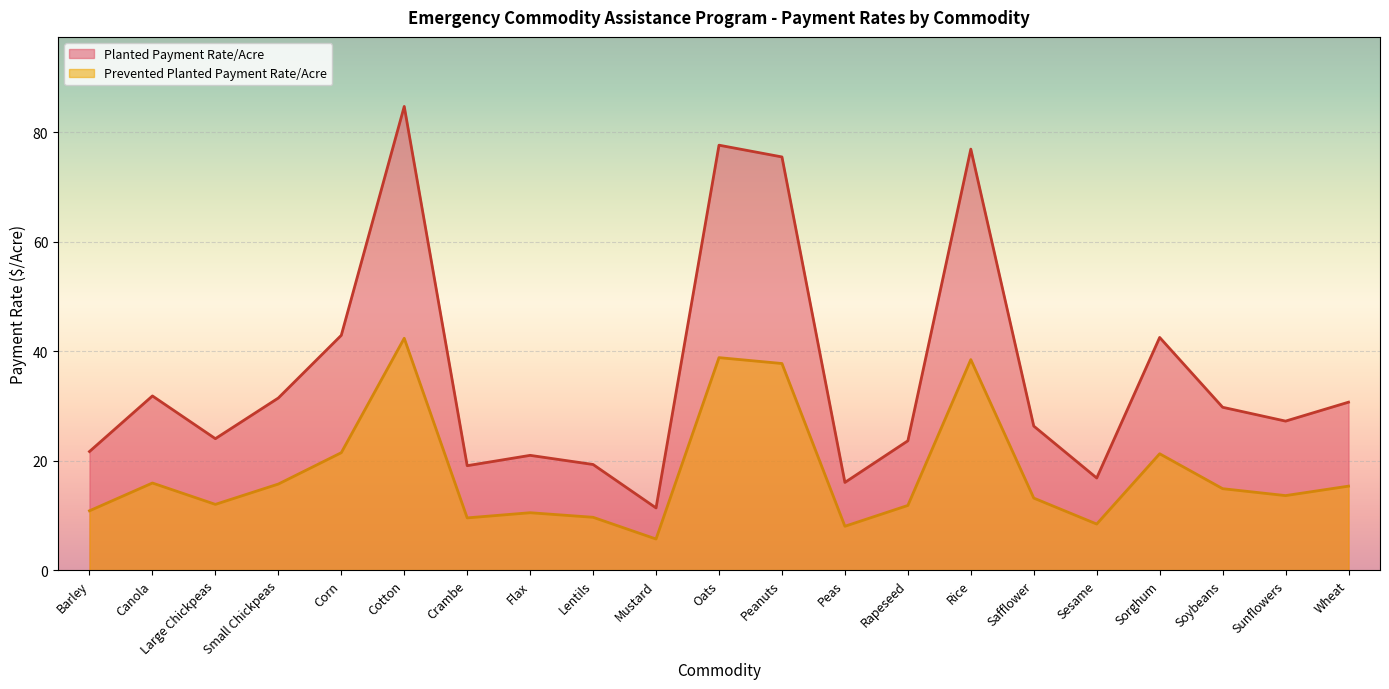

At how many categories does at least one series exceed 61?

4